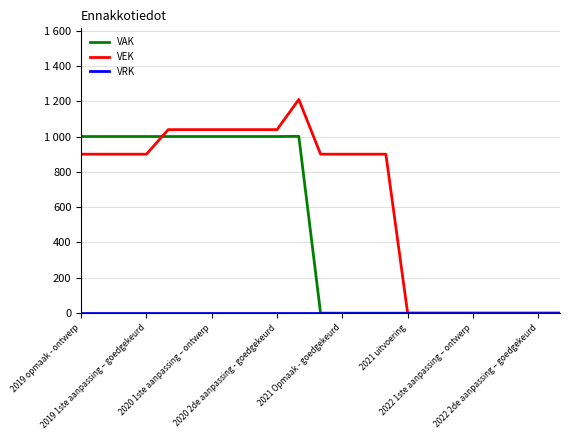

How many times do VAK and VEK cross each other?

1